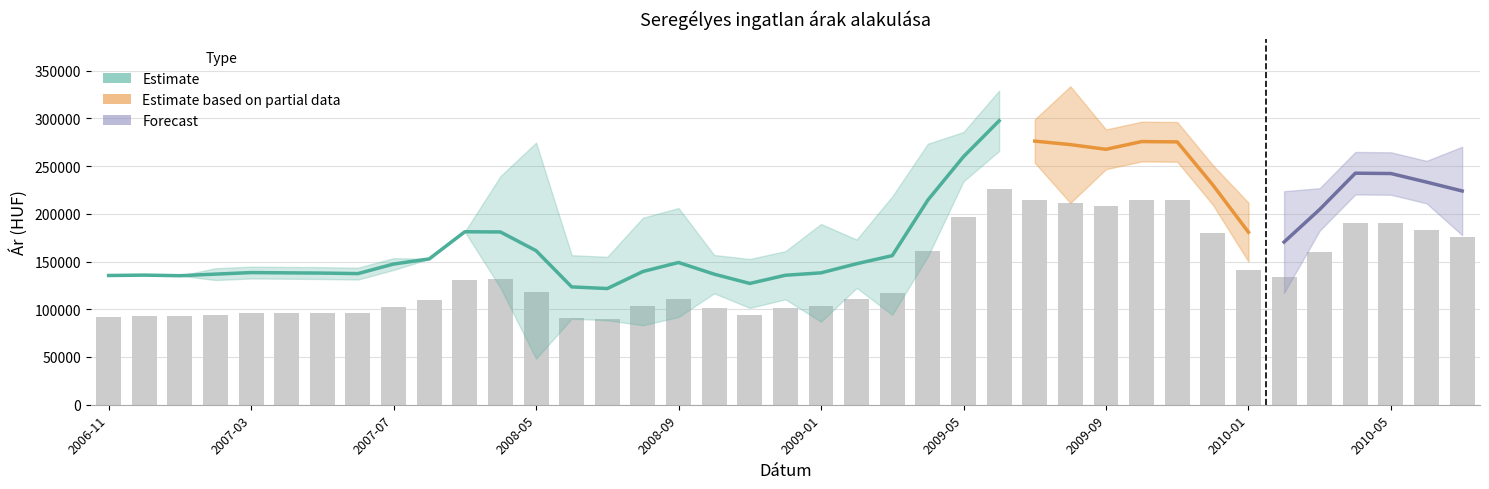

At which category is the sum across all series the highest?

2009-06